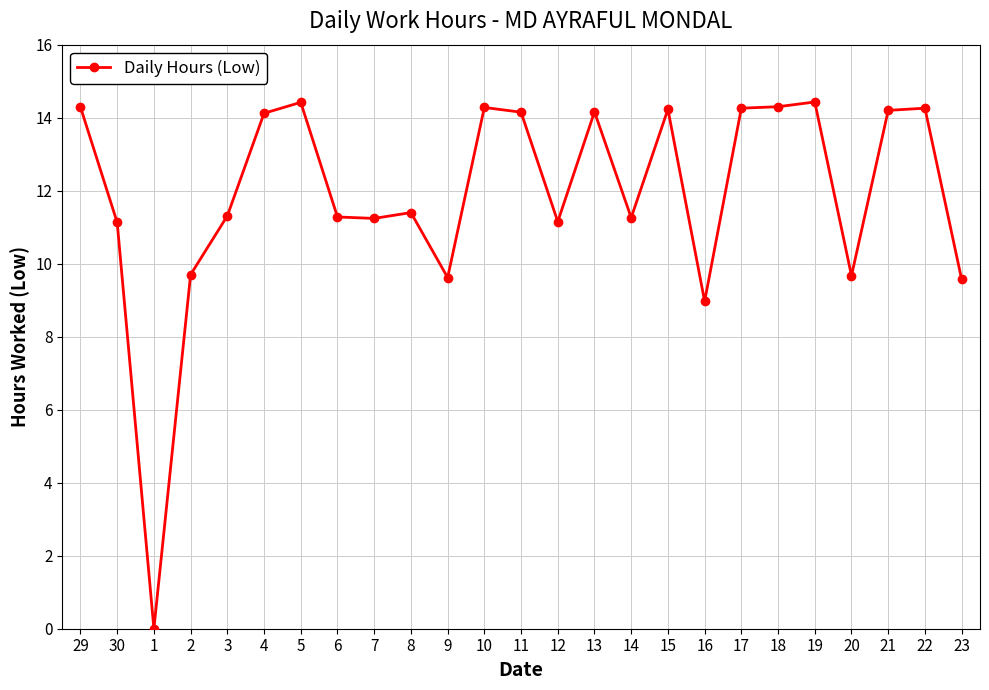

What position from the right is 16?

8